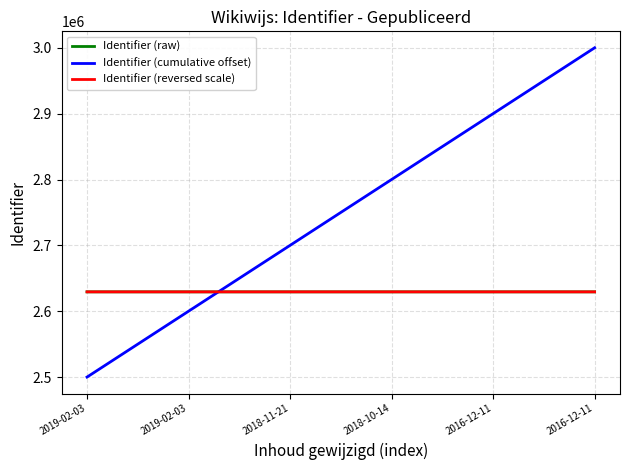

Which series has the largest total across all categories?

Identifier (cumulative offset)